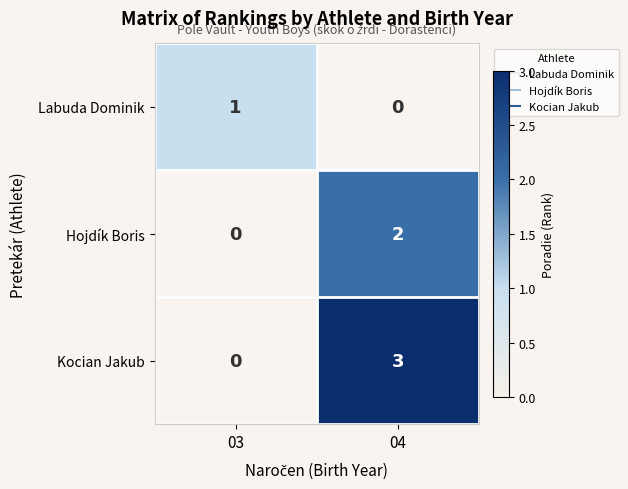

What is the total value across all series at 03?

1